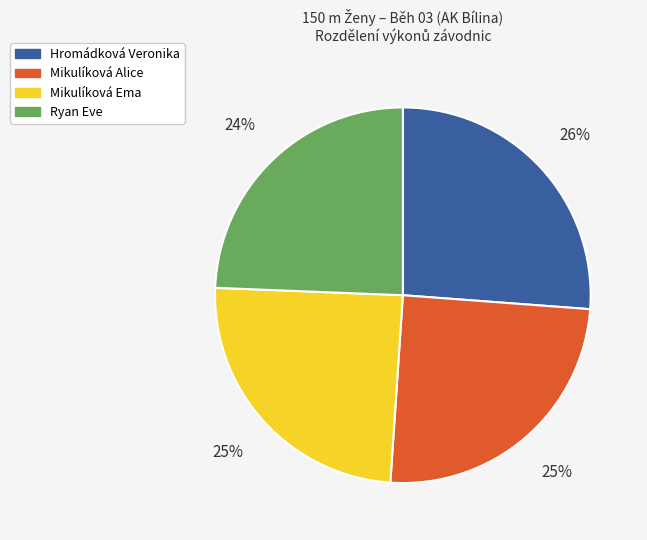

Count the number of slices in the pie.

4